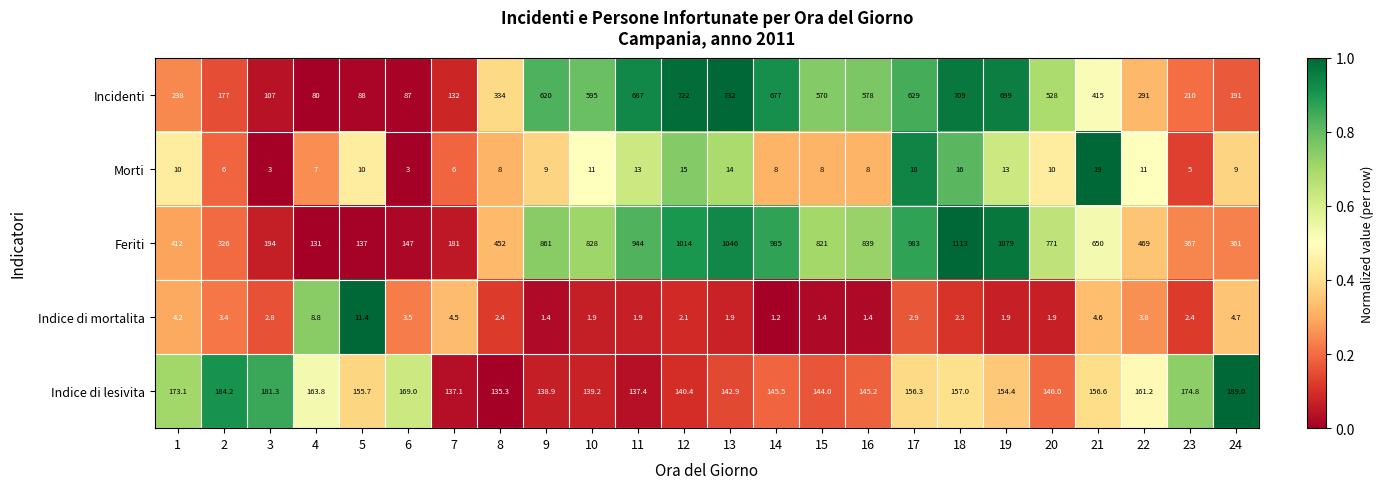

Is it true that Indice di mortalita equals 8.8 at 4?

True